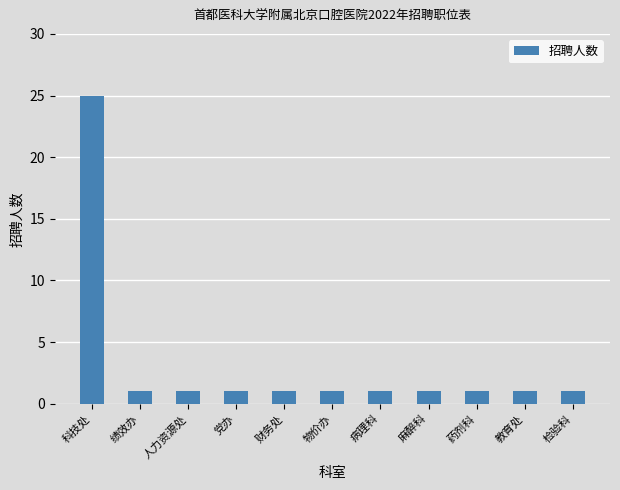

Approximately how many times larger is the value at 药剂科 compared to 人力资源处?

1.0